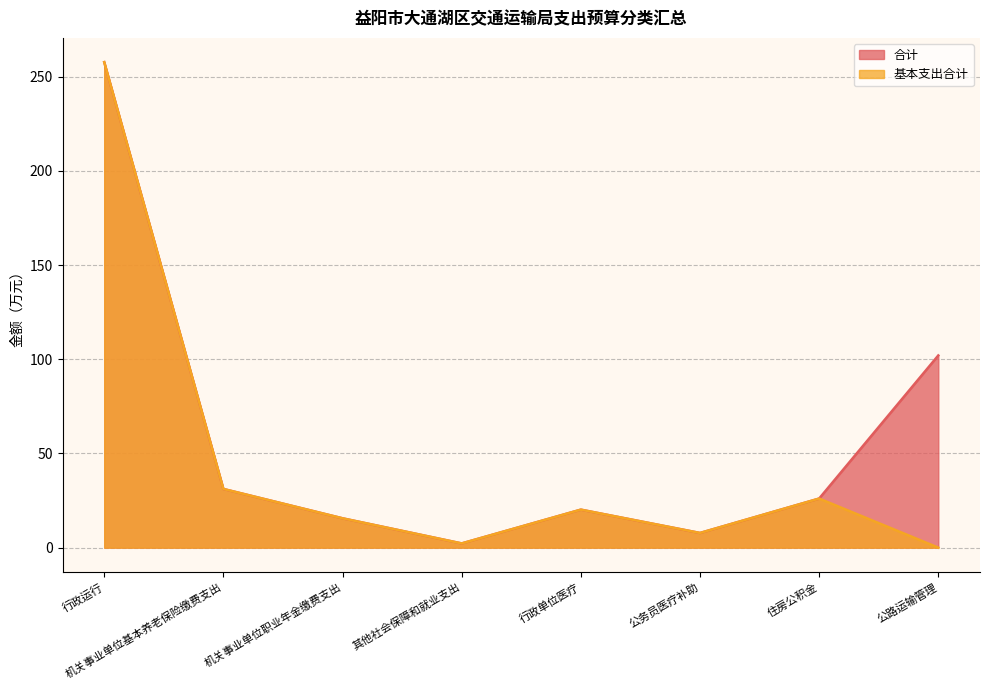

Rank the series by their average value, from highest to lowest.

合计, 基本支出合计